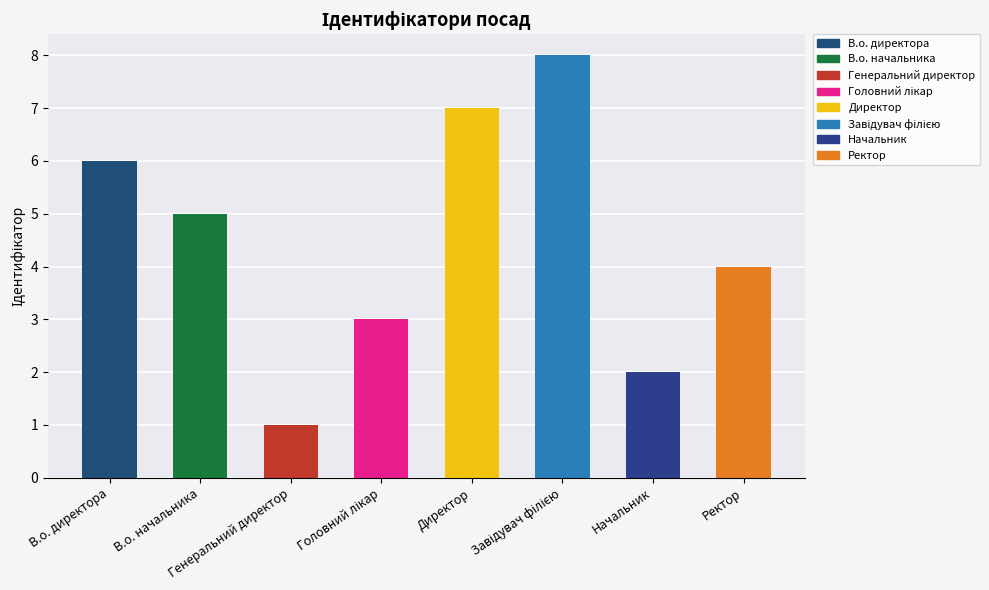

What is the greatest value displayed?

8